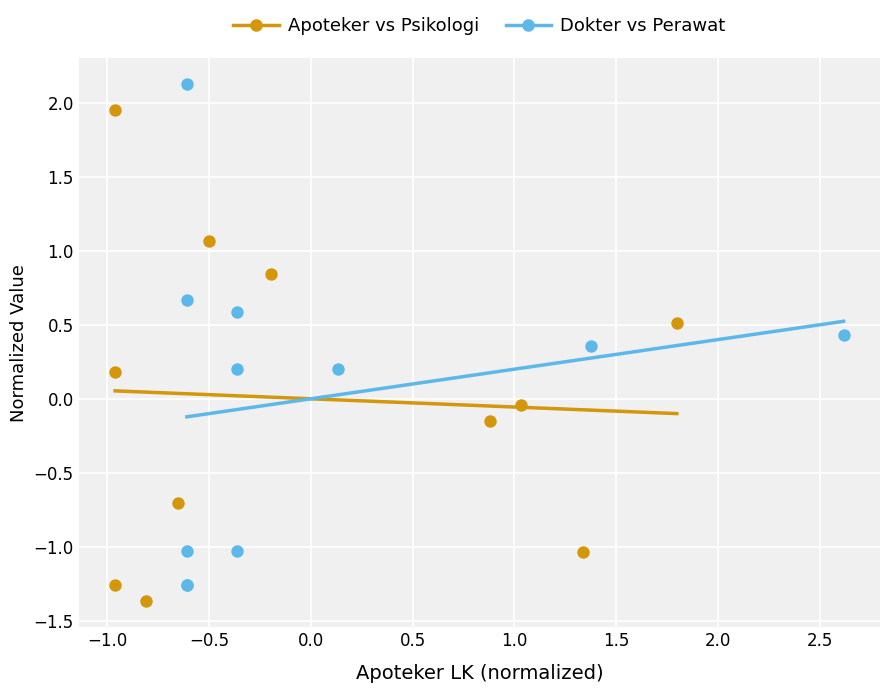

Which series reaches the maximum Y coordinate?

Dokter vs Perawat